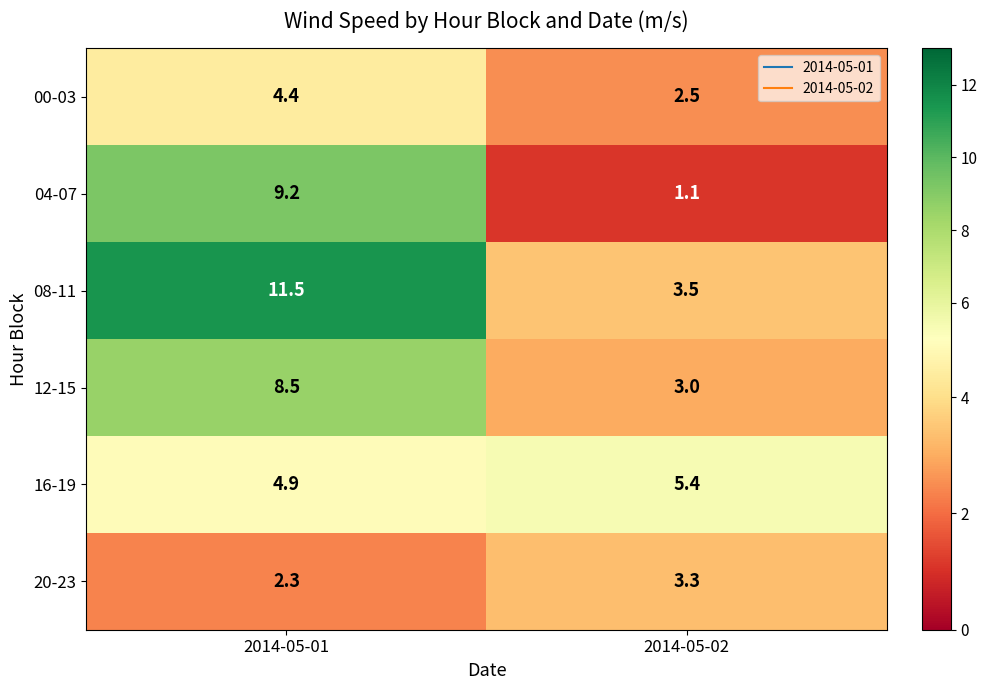

At 2014-05-02, list the series in order from largest to smallest.

16-19, 08-11, 20-23, 12-15, 00-03, 04-07